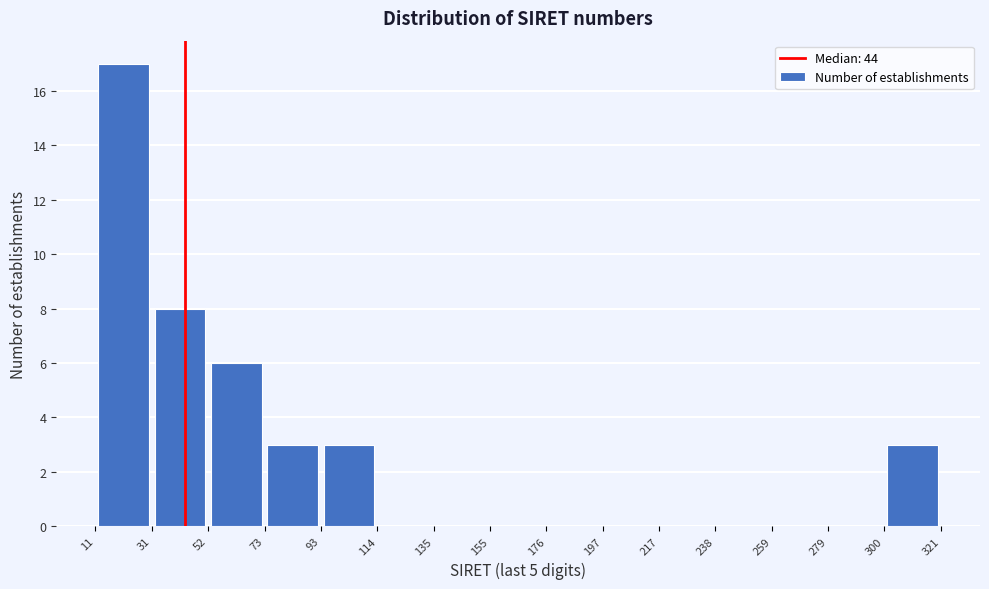

Which range on the x-axis has the tallest bar?

11 to 31